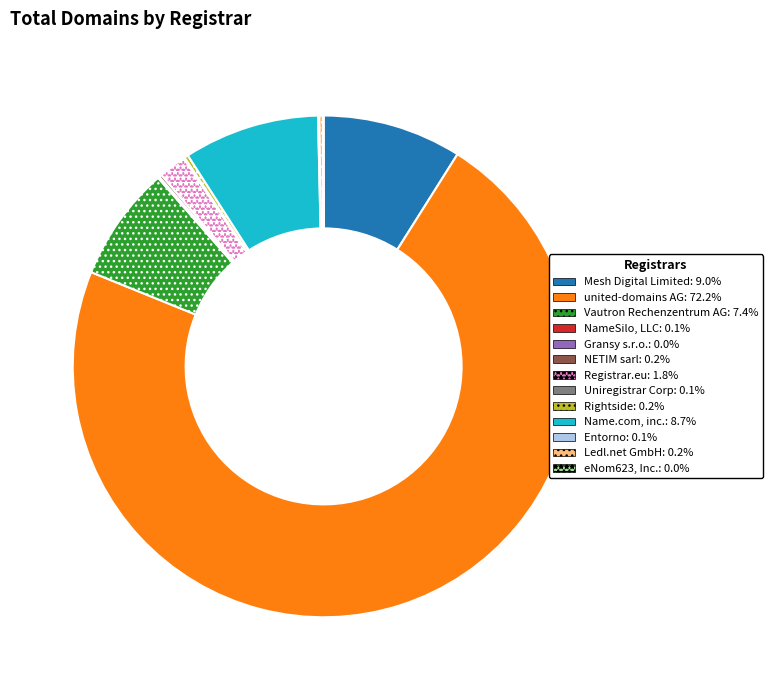

Does any single category account for the majority?

Yes